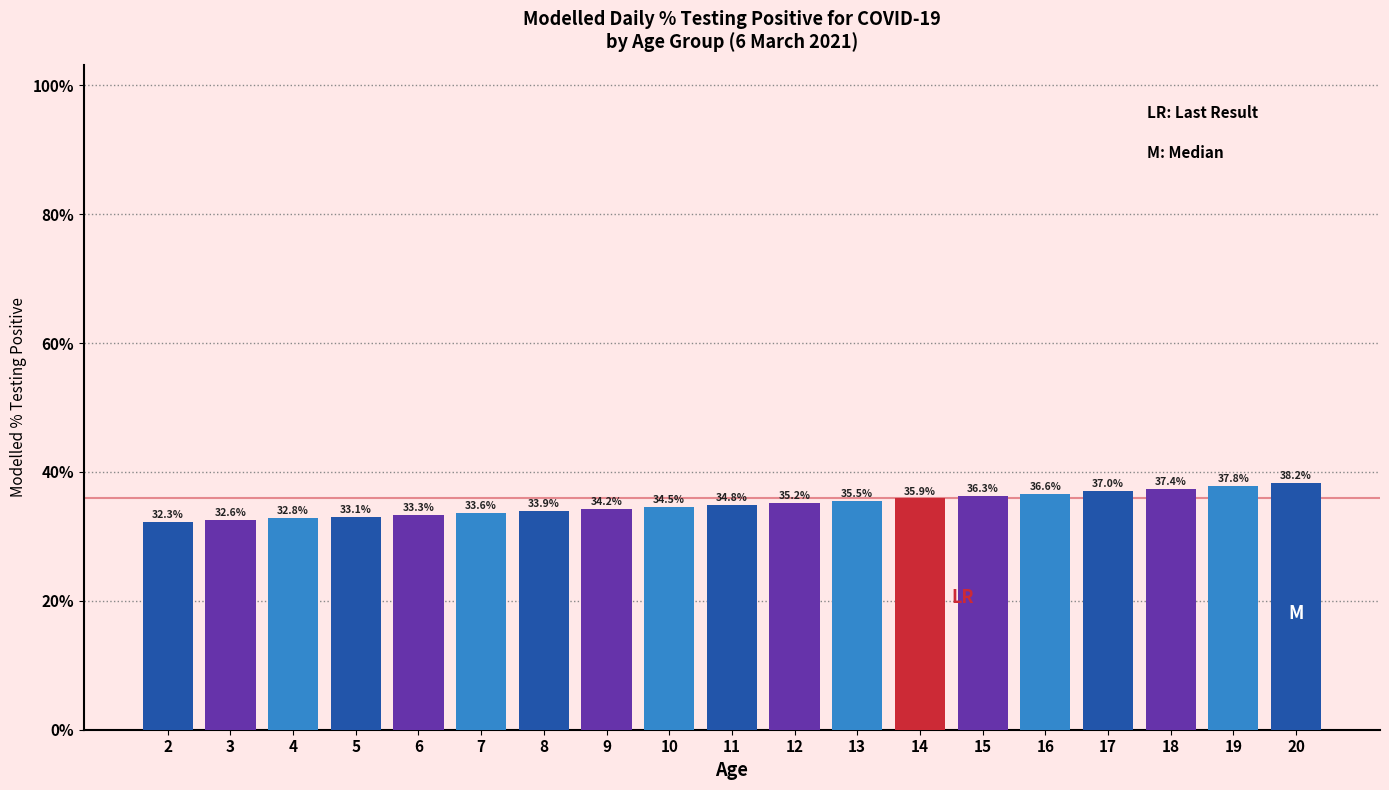

Reading left to right, what are all the values shown in this chart?

32.3	32.6	32.8	33.1	33.3	33.6	33.9	34.2	34.5	34.8	35.2	35.5	35.9	36.3	36.6	37.0	37.4	37.8	38.2